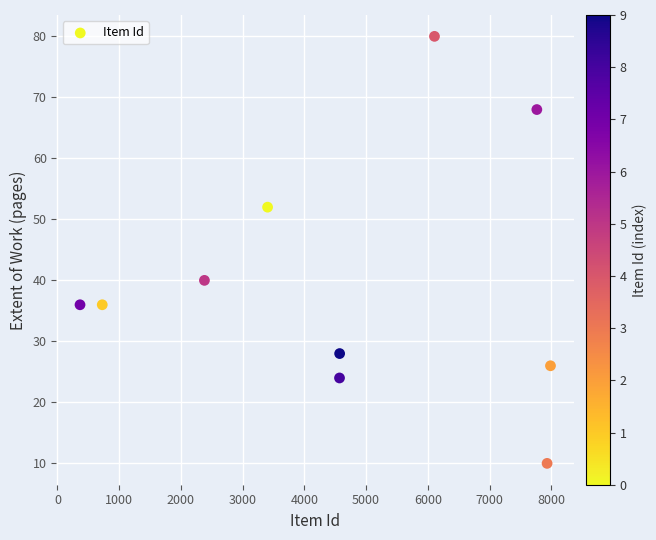

What Y value in the scatter plot is closest to 45?

40